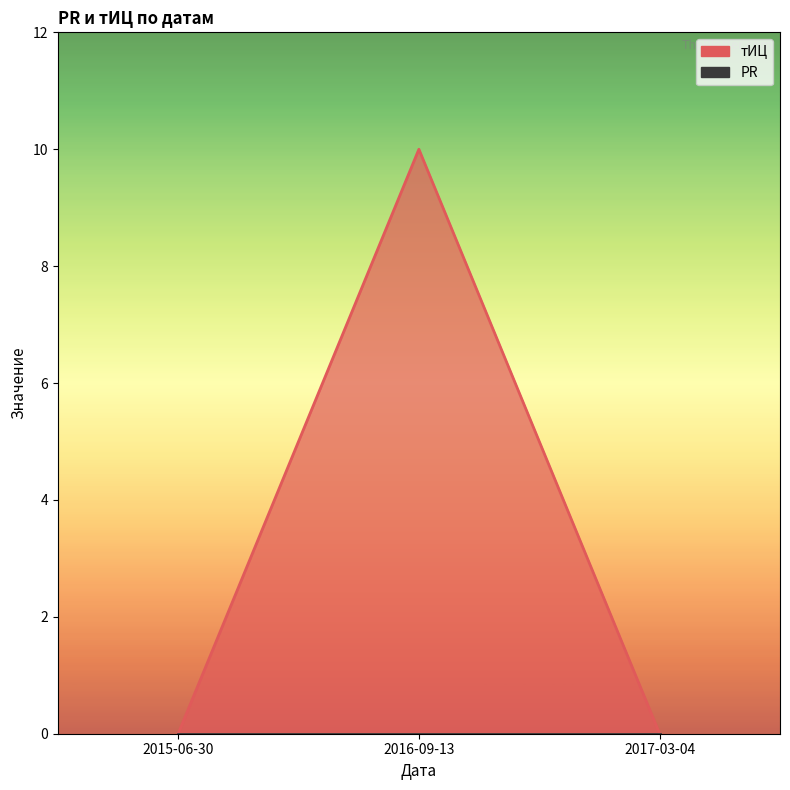

Does the chart have visible grid lines?

No